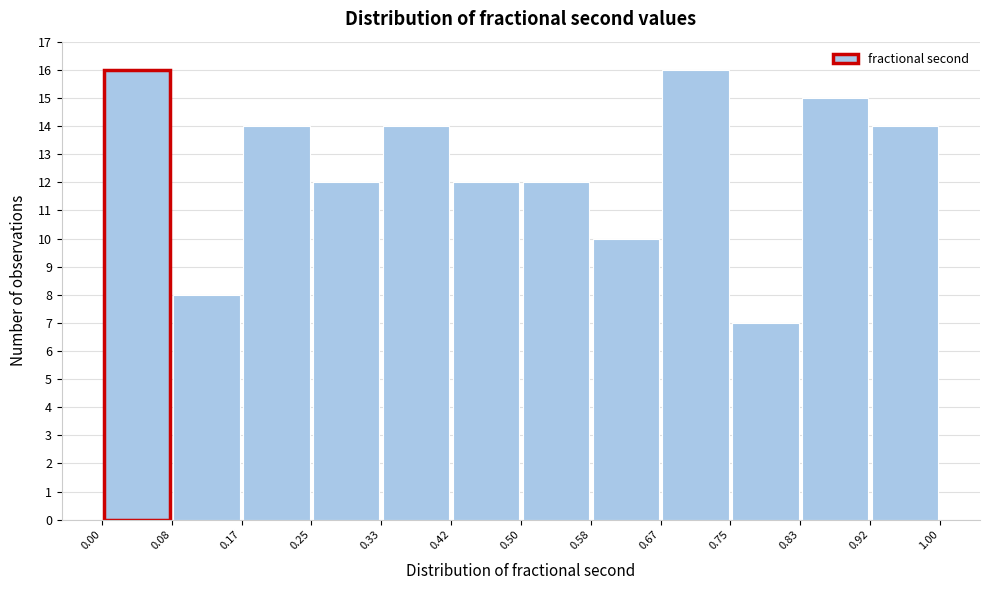

How tall is the bar that spans 0.42 to 0.50 on the x-axis? The values are not printed on the chart, so give them approximately, as read against the axis.

12